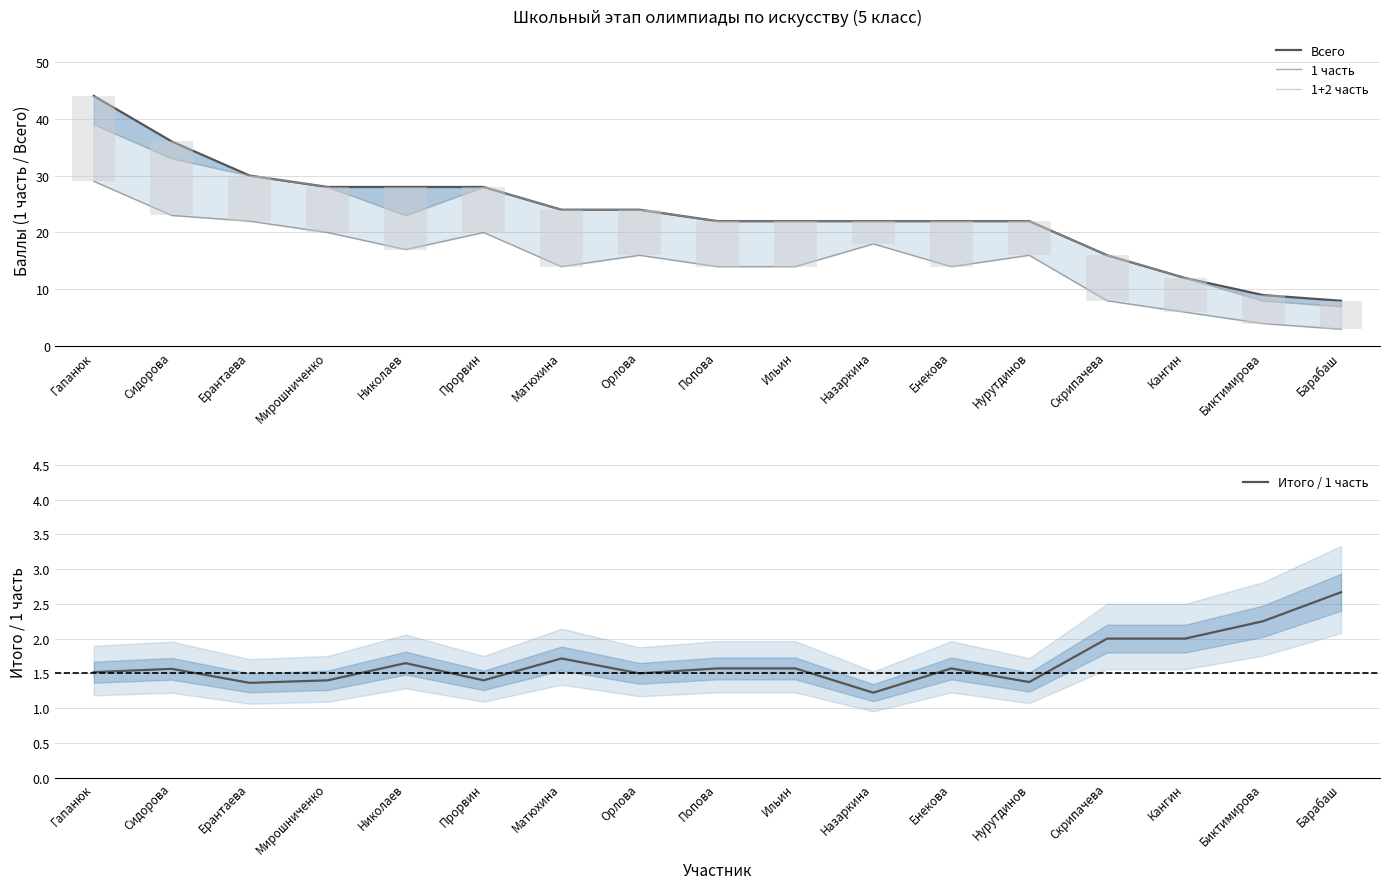

In Итого / 1 часть, how many points are lower than both neighbors (excluding endpoints)?

5